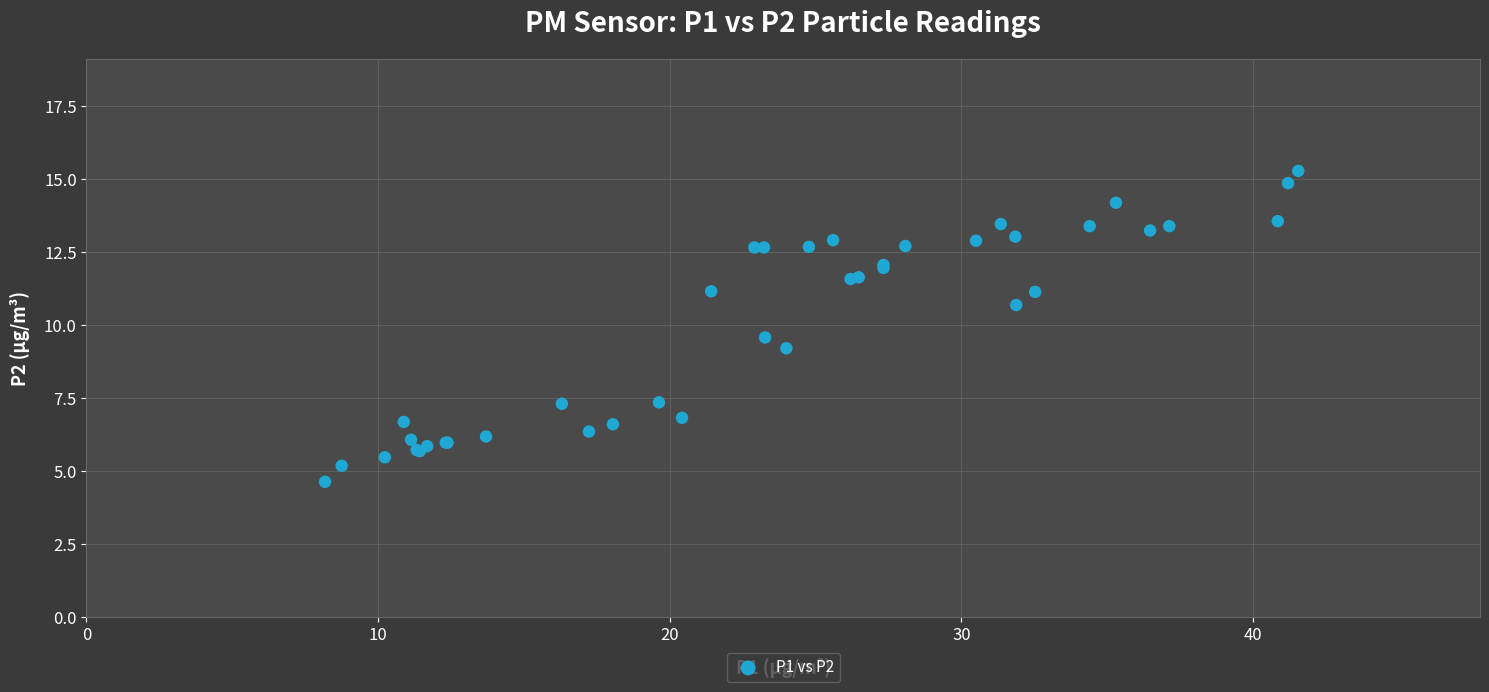

What Y value in the scatter plot is closest to 9?

9.2